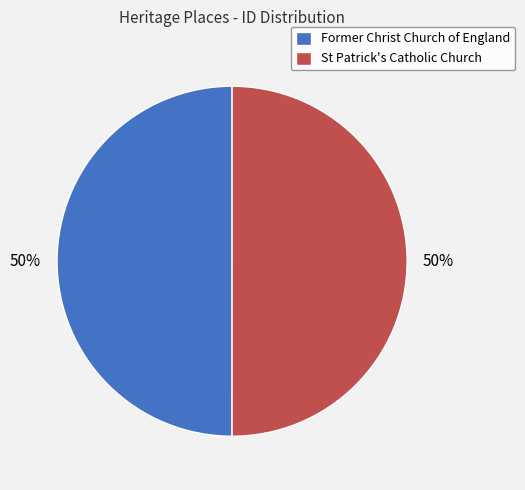

To the nearest percent, what portion does Former Christ Church of England represent?

50%